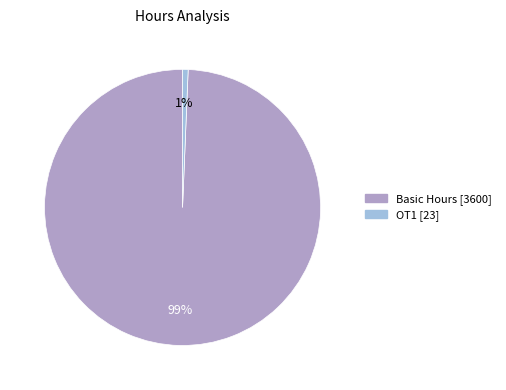

To the nearest percent, what is the average slice percentage?

50%